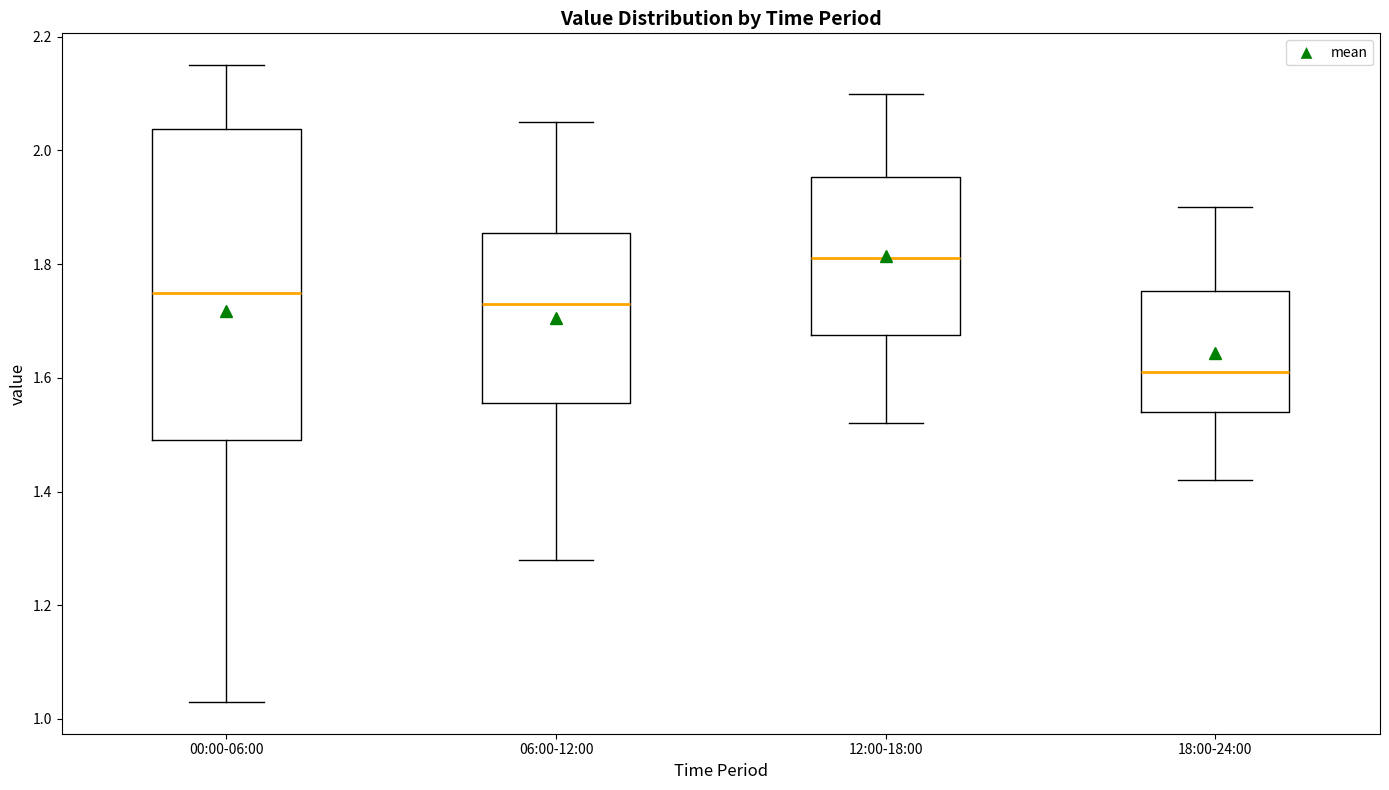

Where does the lower whisker of the box for 00:00-06:00 end on the y-axis? The values are not printed on the chart, so give them approximately, as read against the axis.

1.04